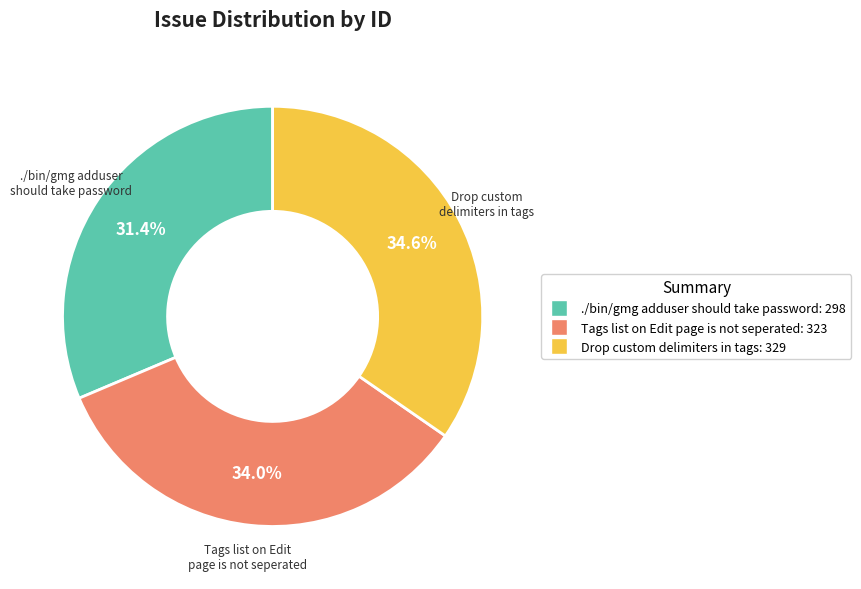

Does ./bin/gmg adduser should take password account for over 50% of the chart?

No